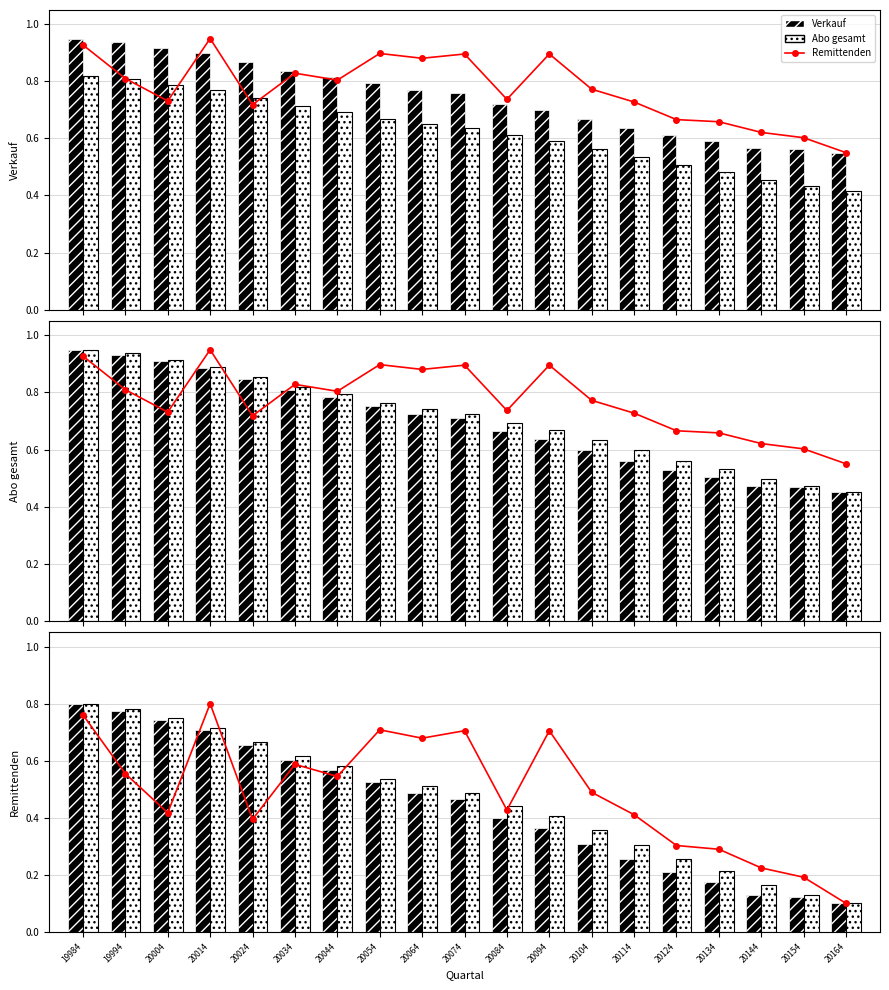

Are the bars horizontal?

No